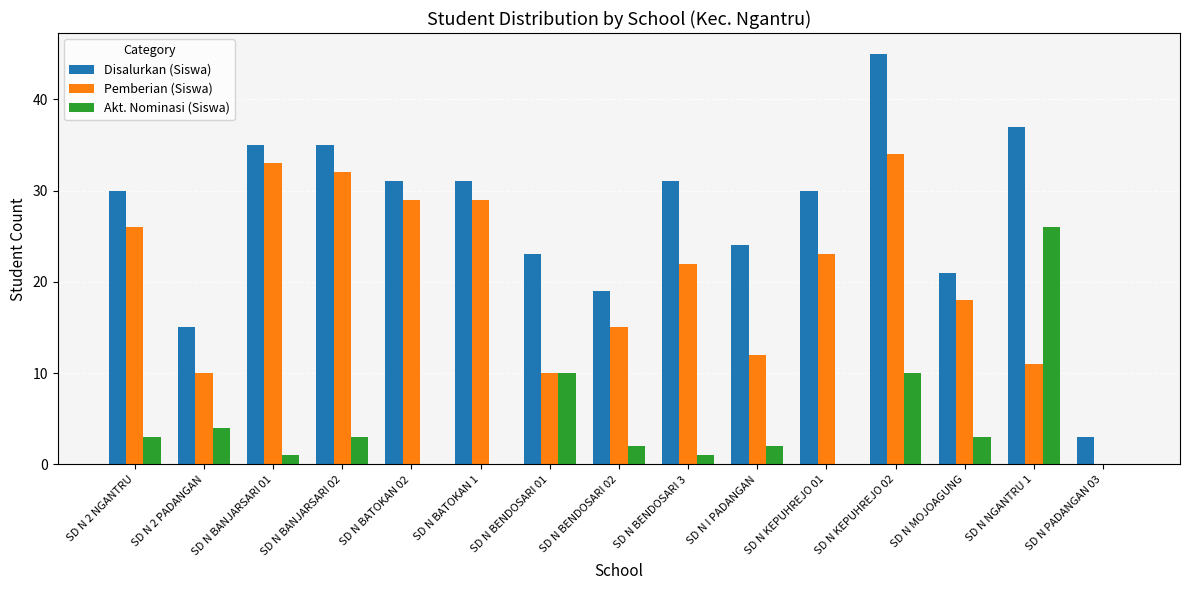

What is the spread (max minus min) of values at SD N KEPUHREJO 01?

30